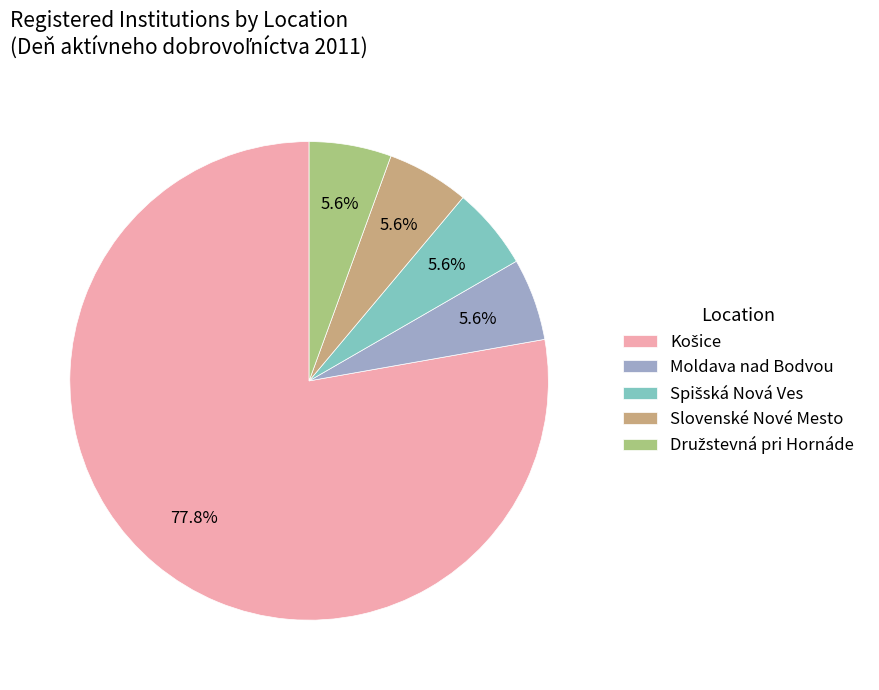

Is it true that Slovenské Nové Mesto is 16% of the pie?

False